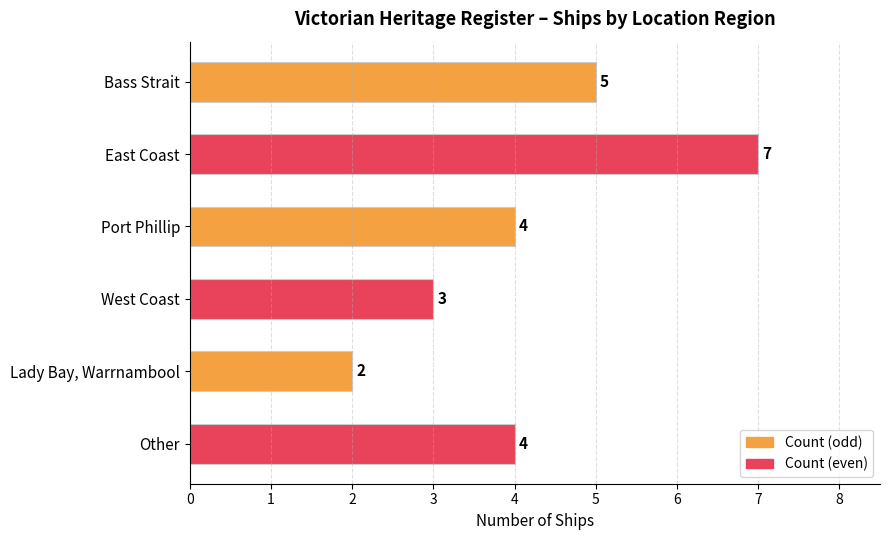

Which label corresponds to the largest value in the chart?

East Coast